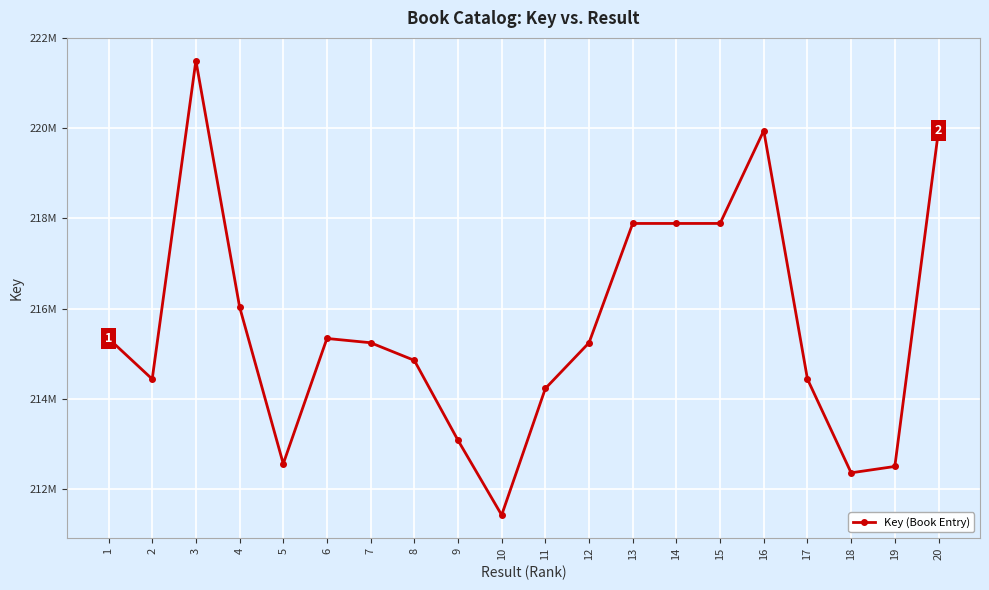

What is the sum of all values?

4312096939